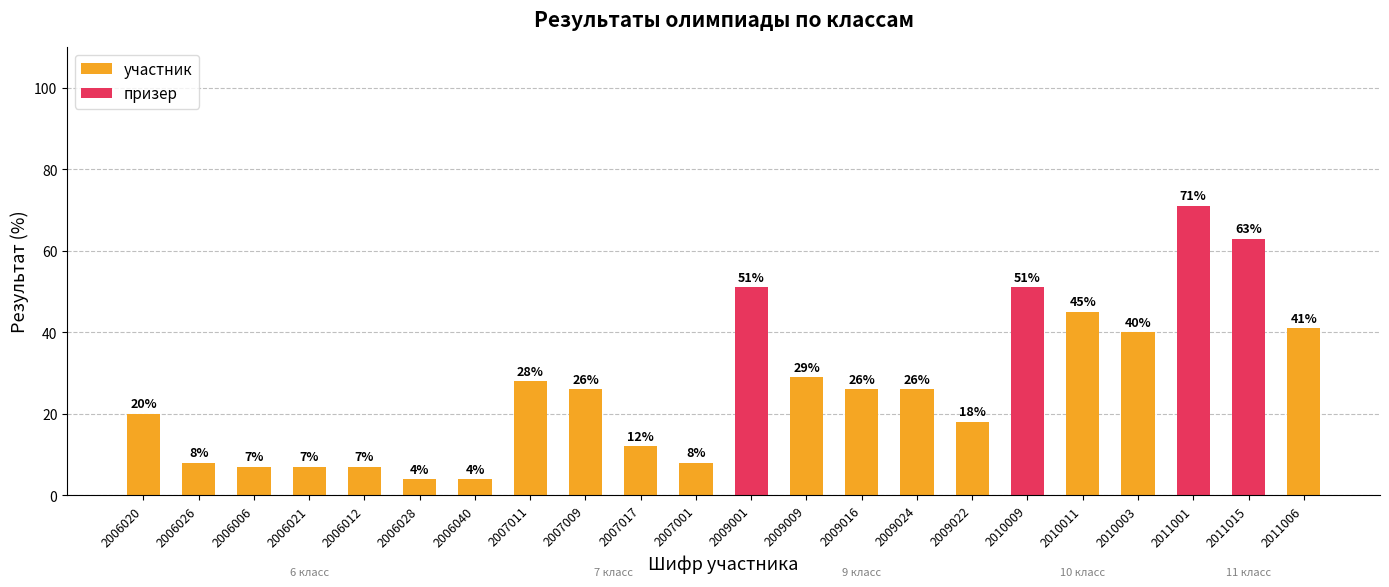

At which category does the chart reach its minimum across all series?

2006028